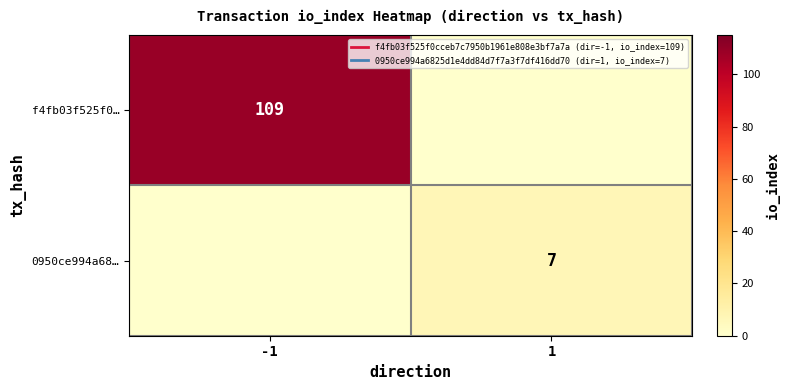

At how many categories does at least one series exceed 59?

1